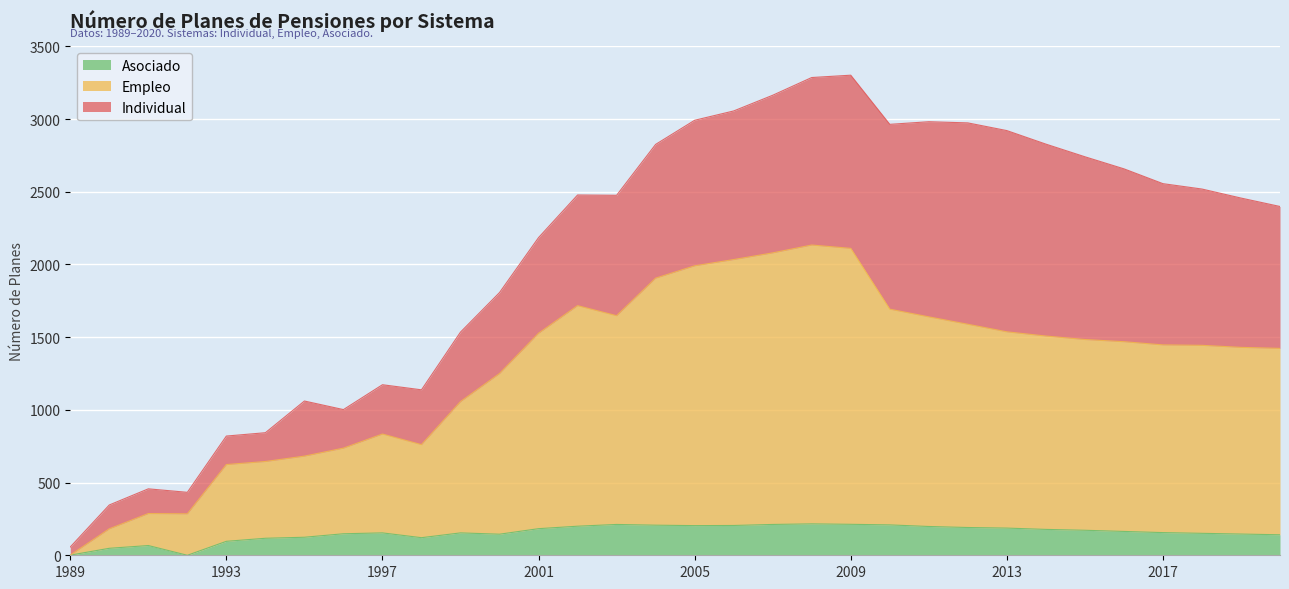

Does the chart display data point markers on the line(s)?

No